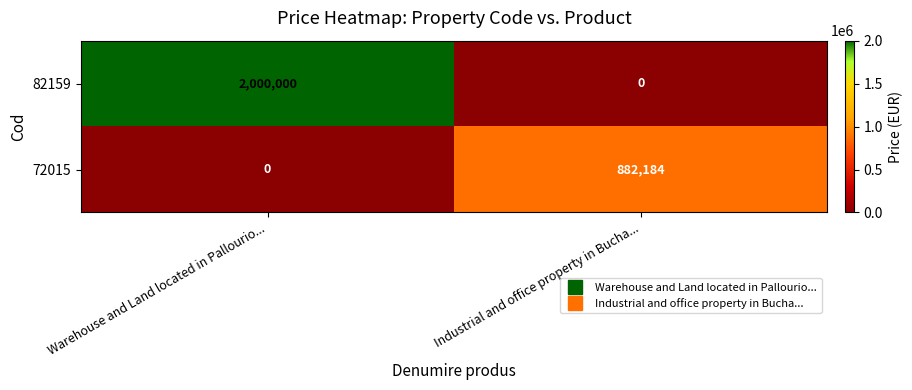

How many data points in 82159 are less than 2000000?

1